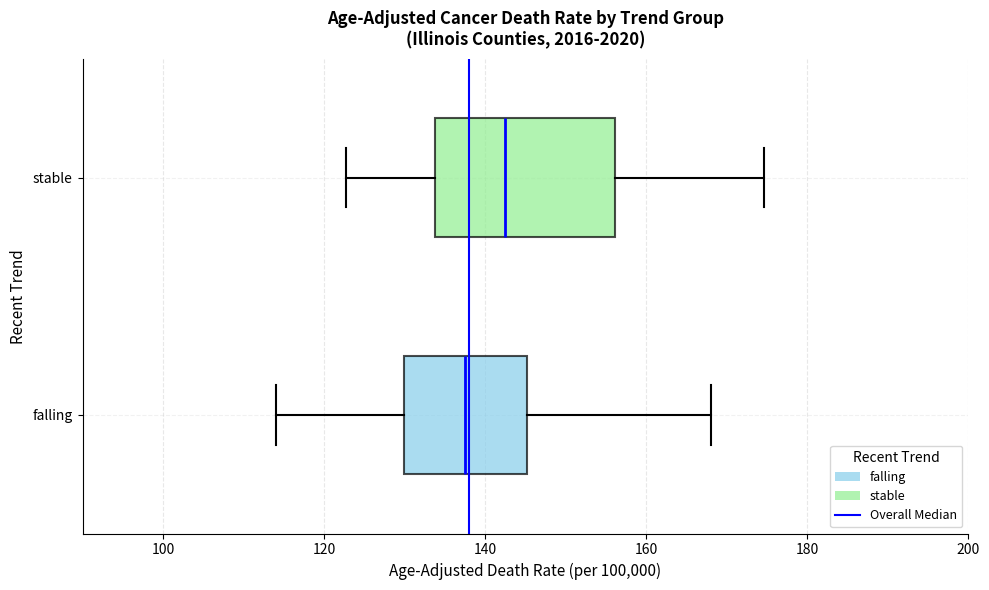

Which box's median line is the furthest to the right?

stable